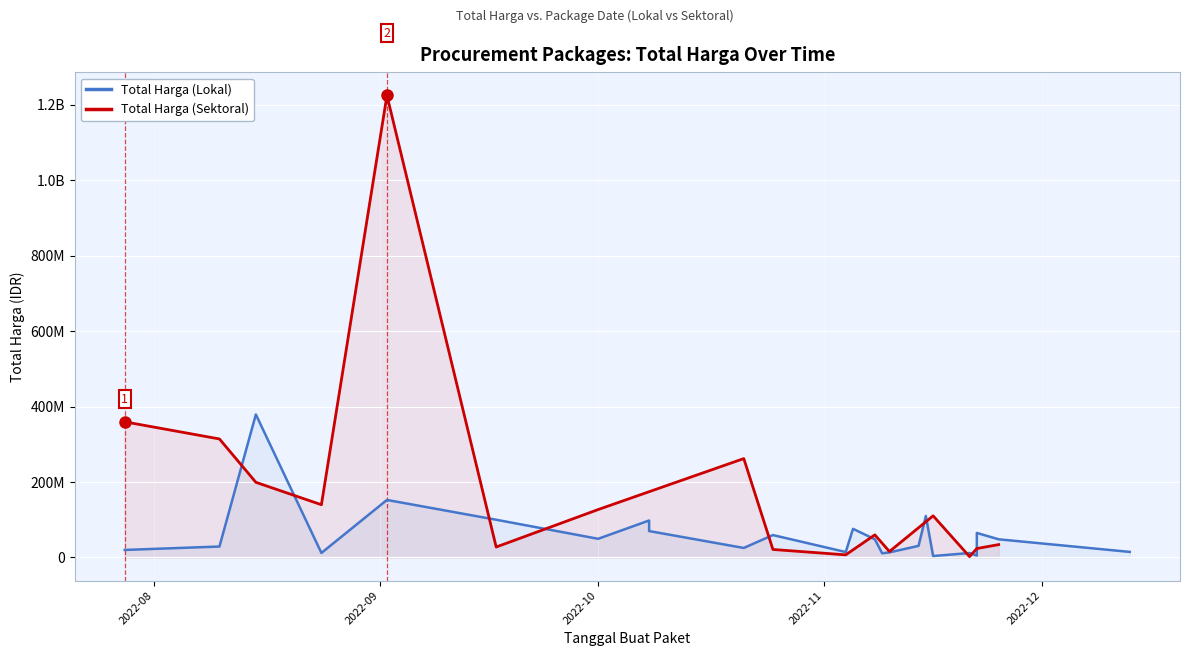

What value does the Total Harga (Lokal) series have at 2022-11-22, to the nearest 10?

65000000